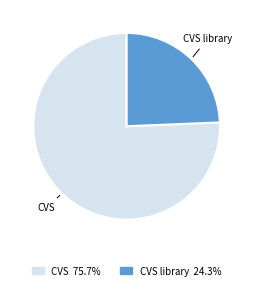

Is there a majority slice in this chart?

Yes